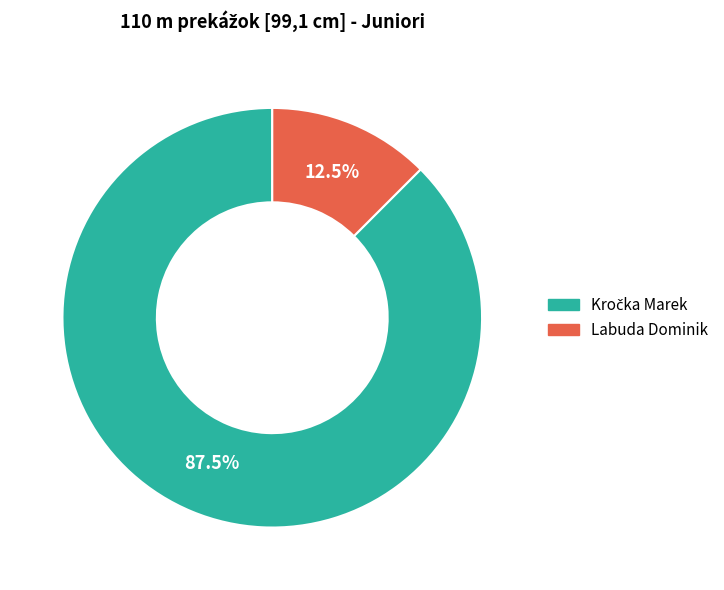

Which slice is the smallest?

Labuda Dominik